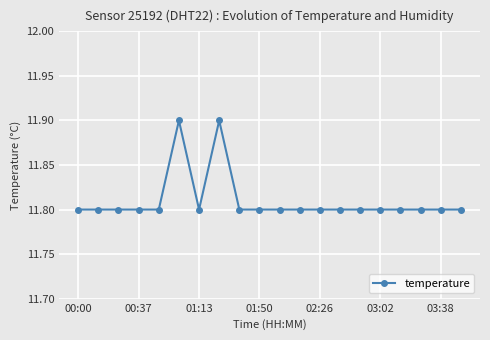

Reading left to right, extract all data points from this chart.

11.8	11.8	11.8	11.8	11.8	11.9	11.8	11.9	11.8	11.8	11.8	11.8	11.8	11.8	11.8	11.8	11.8	11.8	11.8	11.8